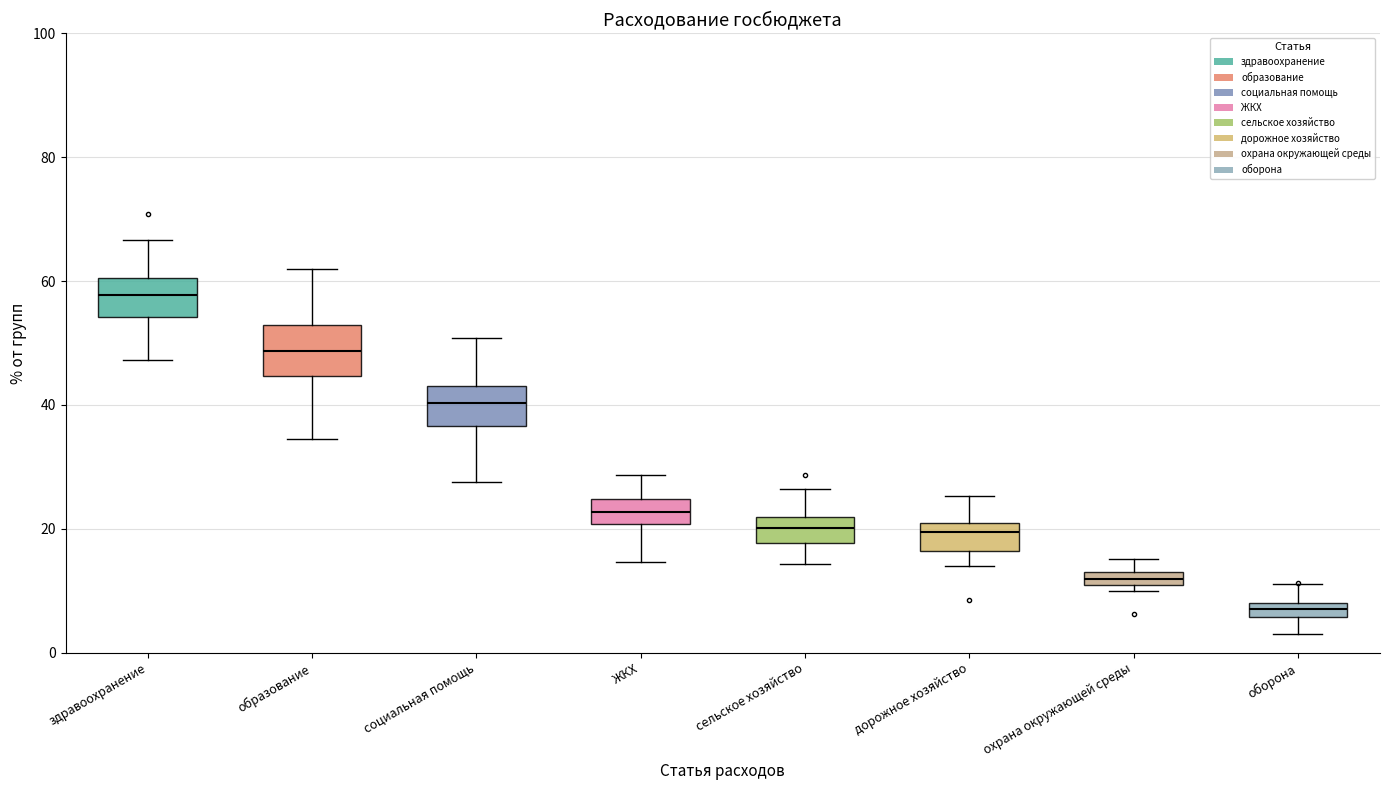

Where is the upper edge of the box for дорожное хозяйство on the y-axis? The values are not printed on the chart, so give them approximately, as read against the axis.

20